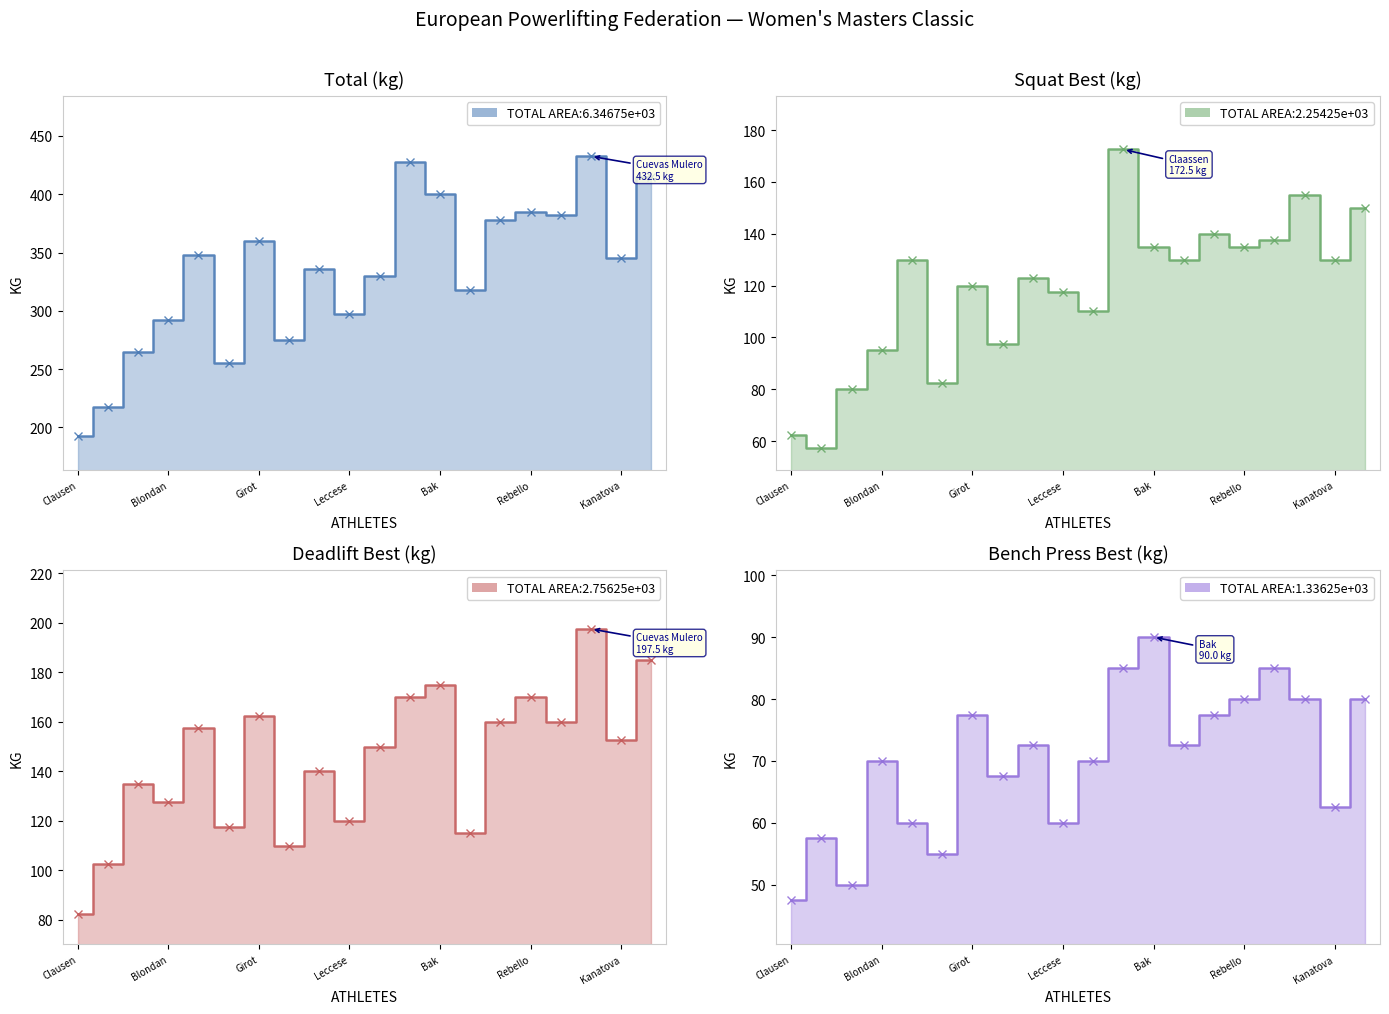

What is the difference between the maximum and minimum values in the Deadlift Best (kg) line series?

115.0